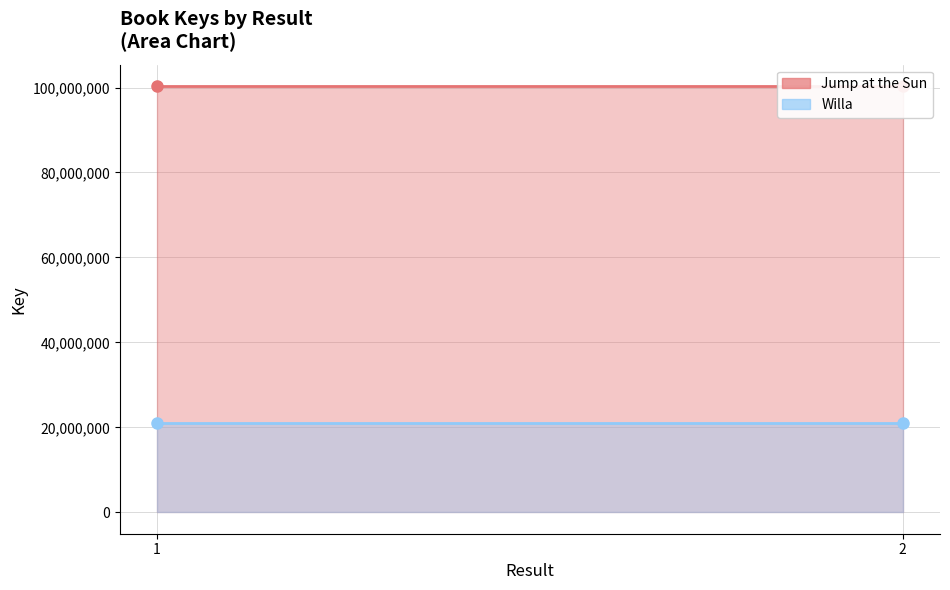

Reading right to left, list all the values displayed in this chart.

Jump at the Sun: 100353841	100353841
Willa: 20960322	20960322